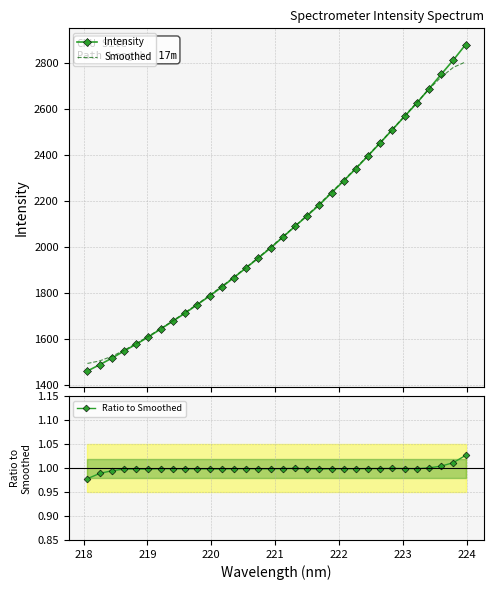

What are all the series names shown in the legend?

Intensity, Smoothed, Ratio to Smoothed